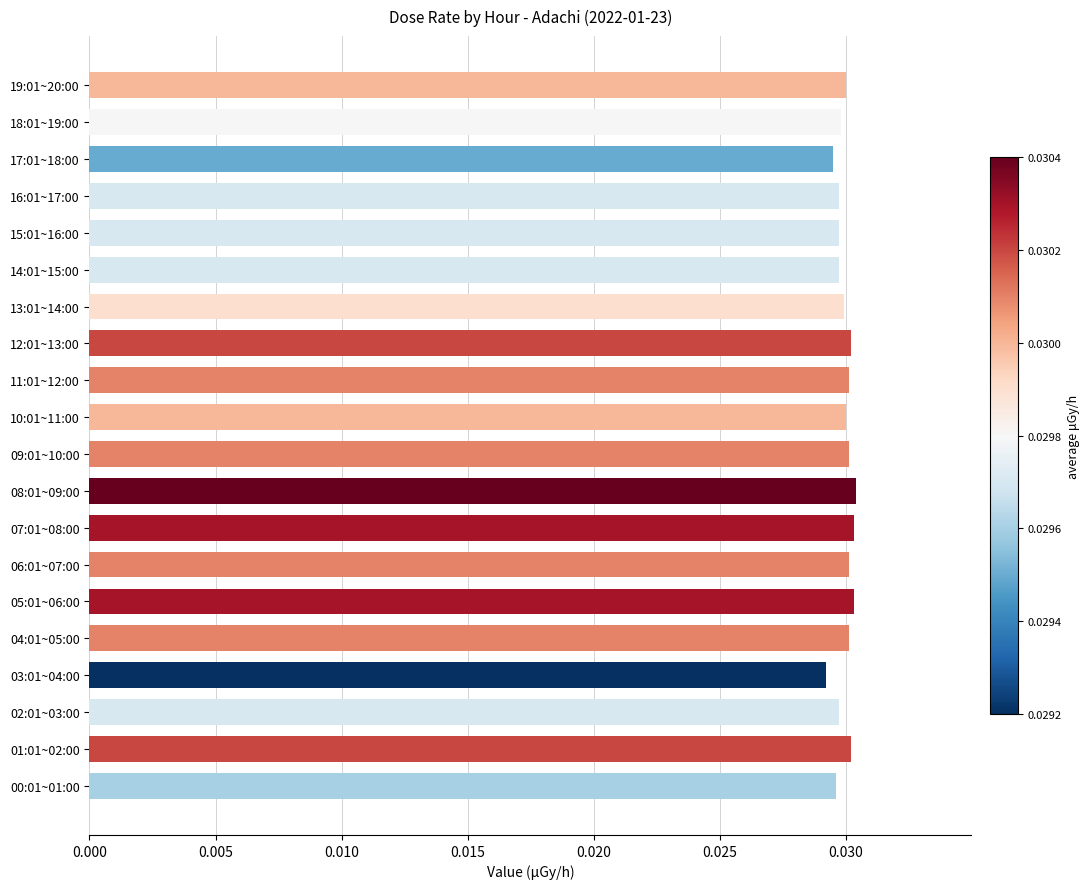

How many values are between 0 and 1?

20